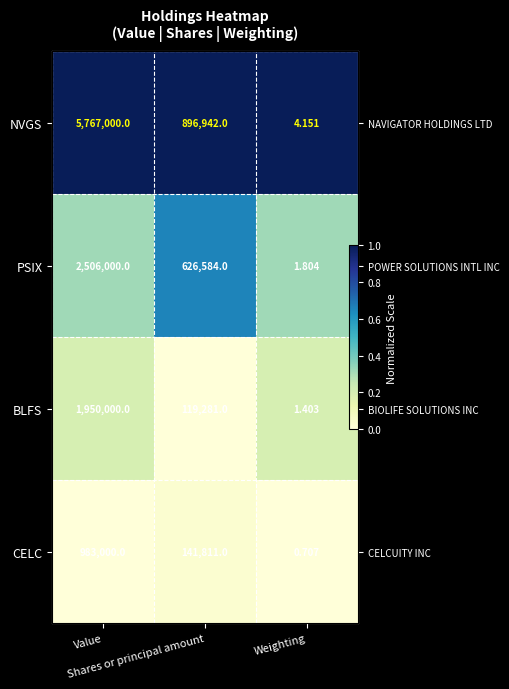

Which series has the largest total across all categories?

NVGS